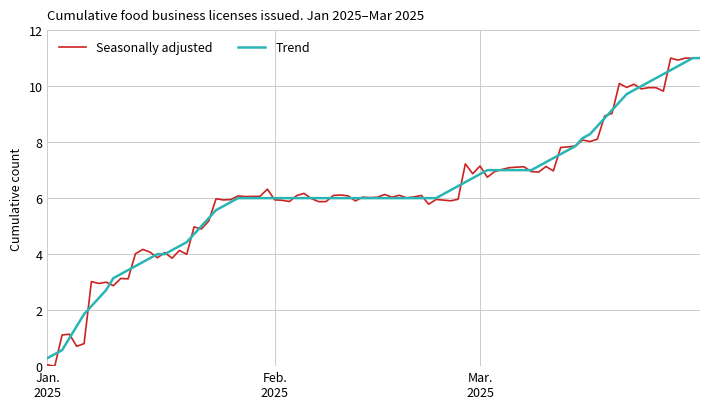

What is the maximum value shown in the chart?

11.0